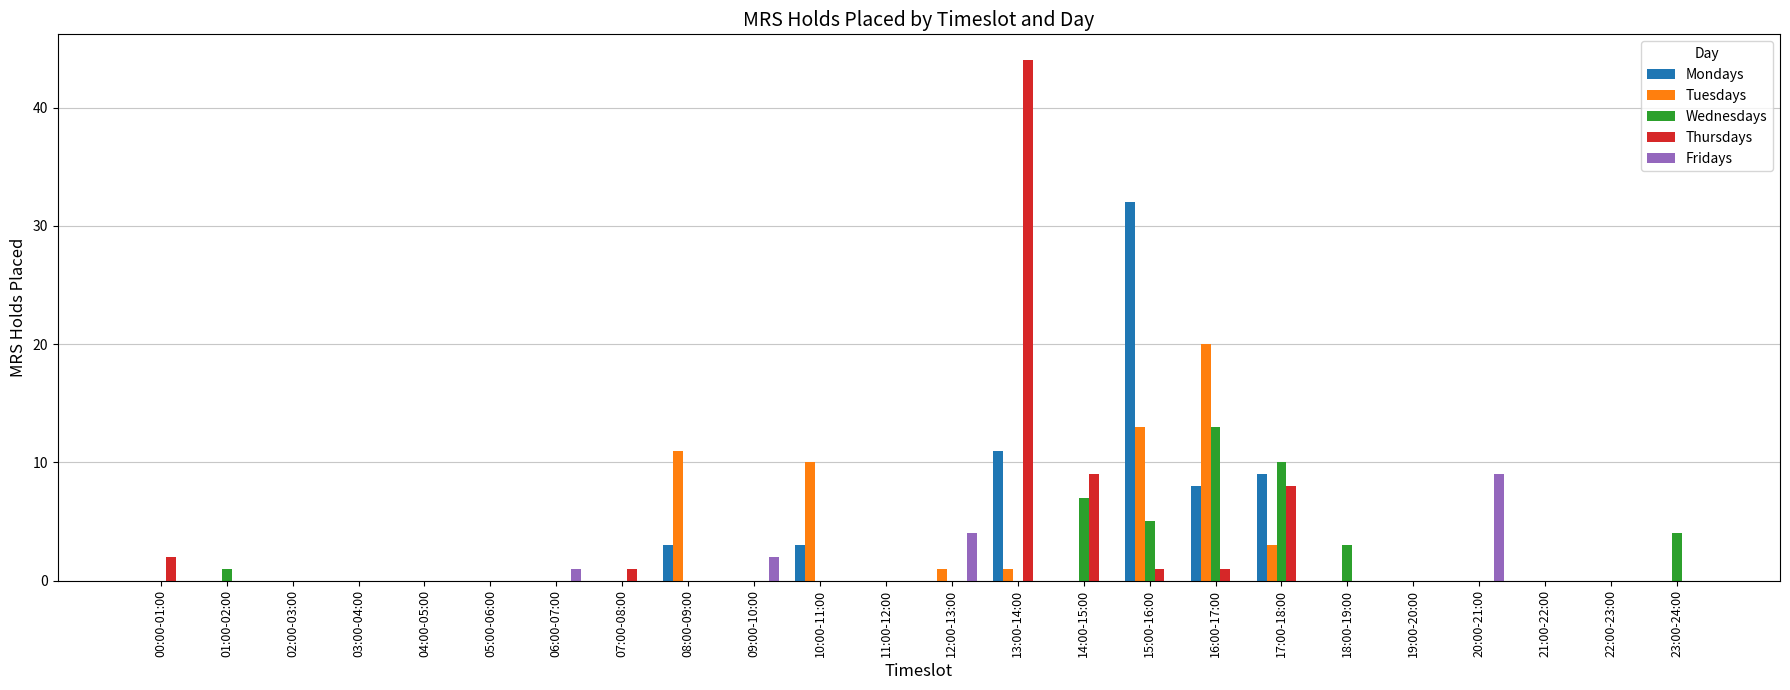

Where is Thursdays nearest to the value 22?

14:00-15:00